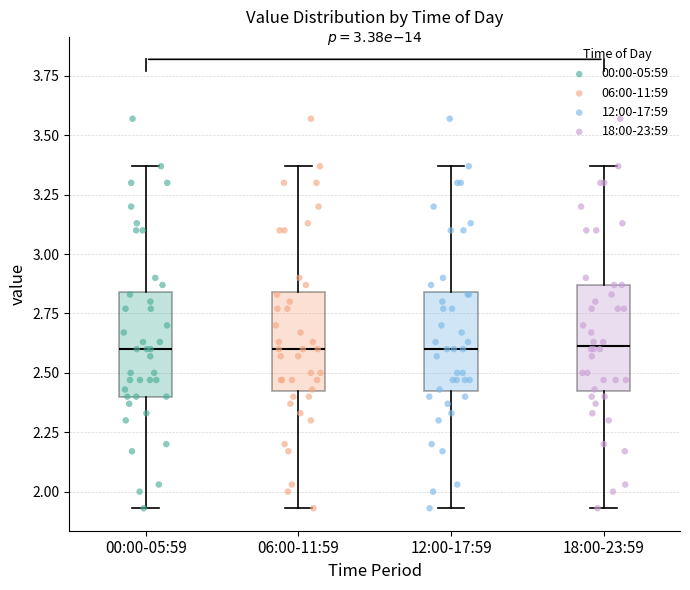

Where is the lower edge of the box for 18:00-23:59 on the y-axis? The values are not printed on the chart, so give them approximately, as read against the axis.

2.40